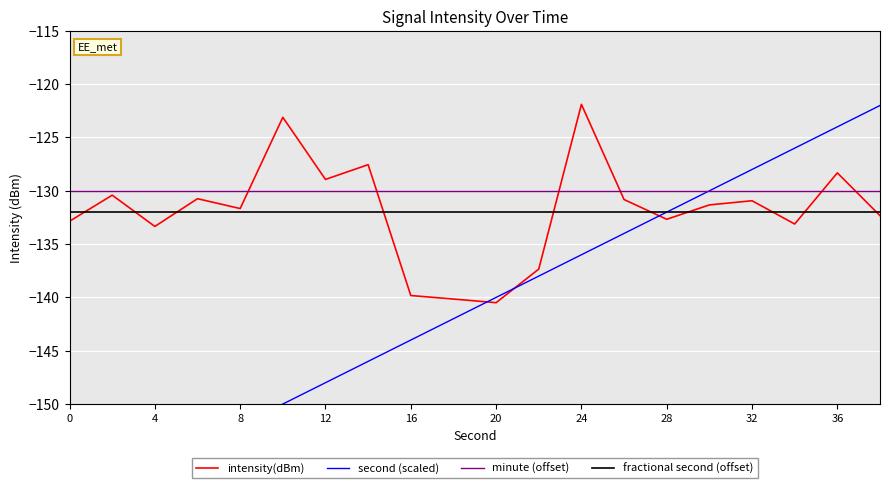

How many intersections are there between fractional second (offset) and intensity(dBm)?

10